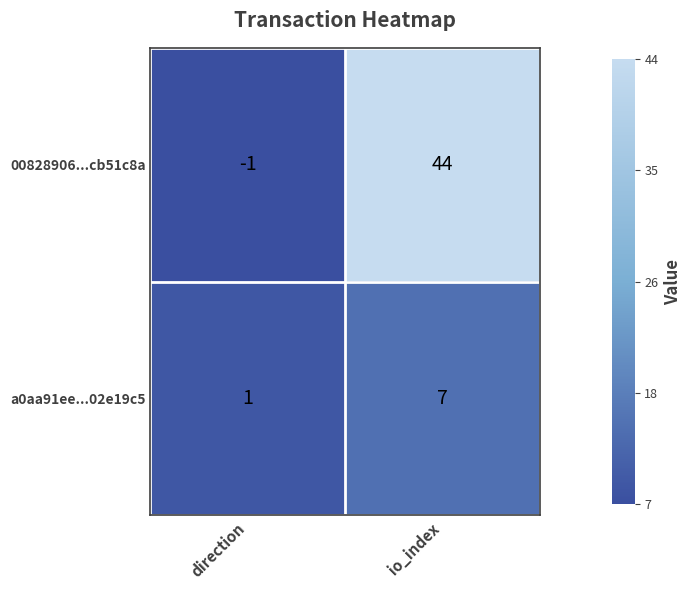

What is the average value of the a0aa91ee...02e19c5 series?

4